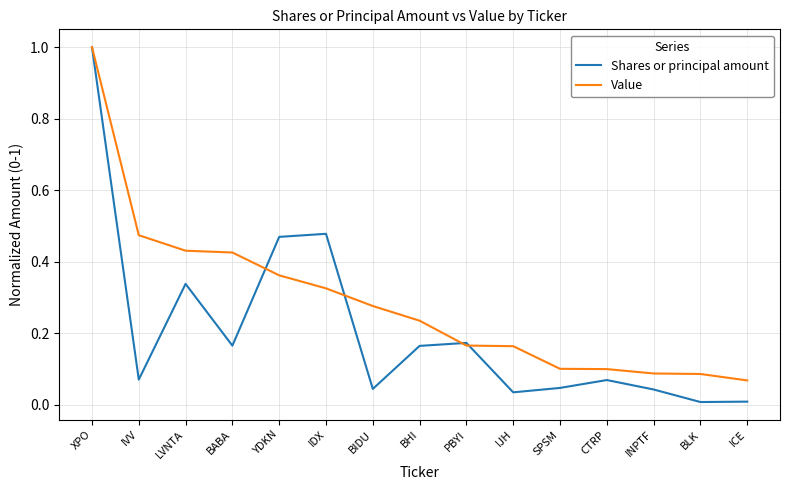

Between BABA and BLK, which series saw the biggest shift?

Value